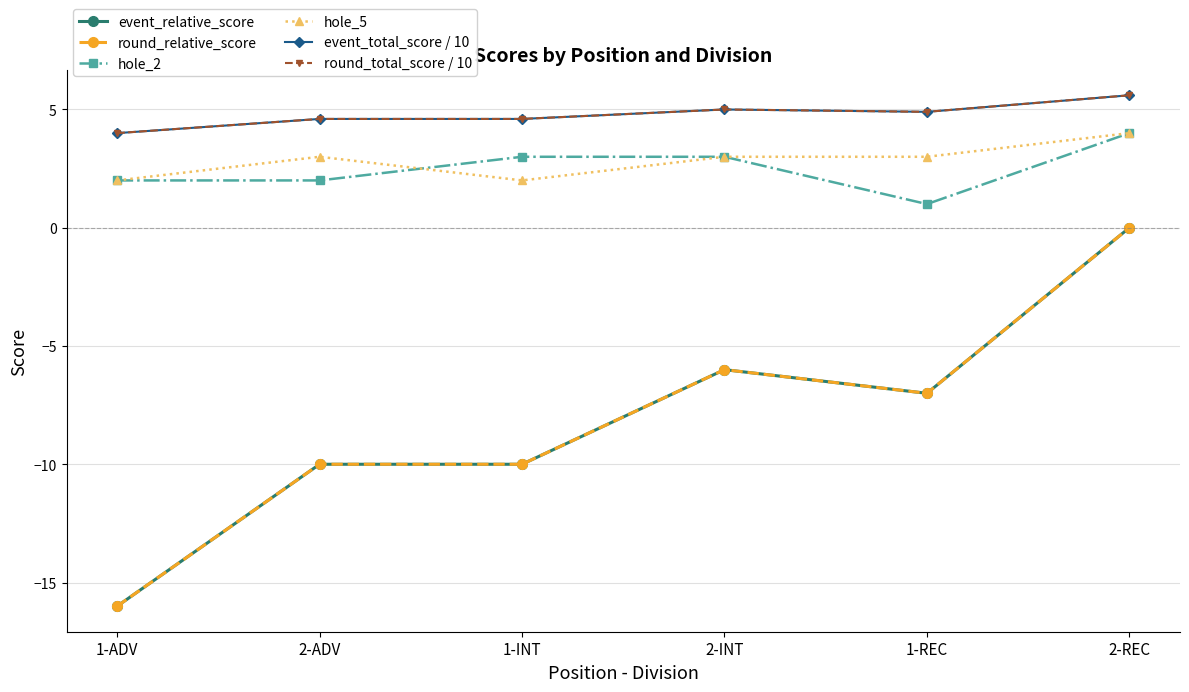

Reading right to left, transcribe all the data shown in this chart.

event_relative_score: 0.0	-7.0	-6.0	-10.0	-10.0	-16.0
round_relative_score: 0.0	-7.0	-6.0	-10.0	-10.0	-16.0
hole_2: 4.0	1.0	3.0	3.0	2.0	2.0
hole_5: 4.0	3.0	3.0	2.0	3.0	2.0
event_total_score / 10: 5.6	4.9	5.0	4.6	4.6	4.0
round_total_score / 10: 5.6	4.9	5.0	4.6	4.6	4.0